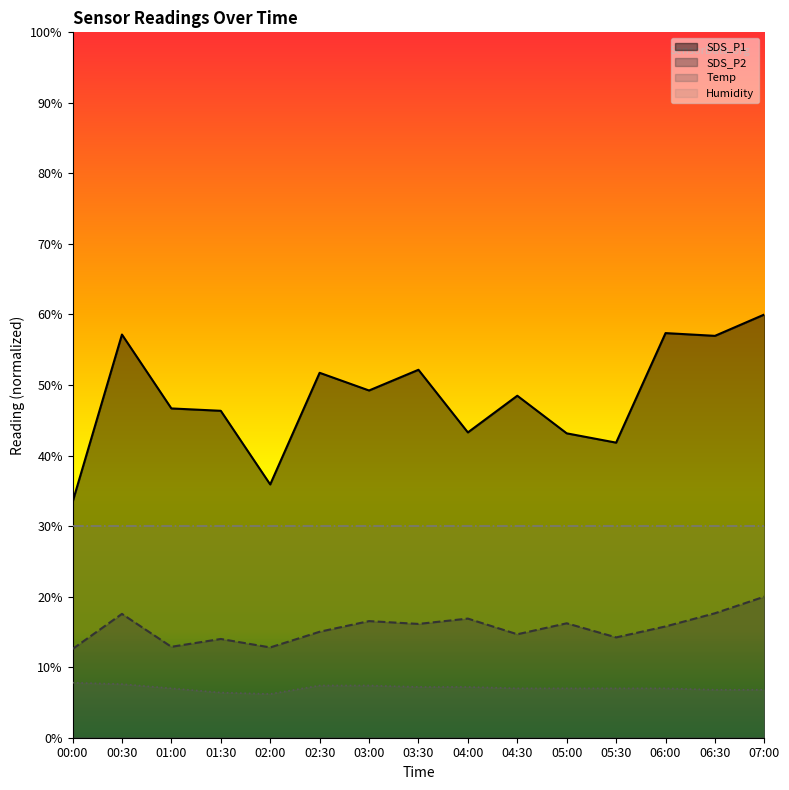

True or false: SDS_P2 and Temp intersect in this chart.

False